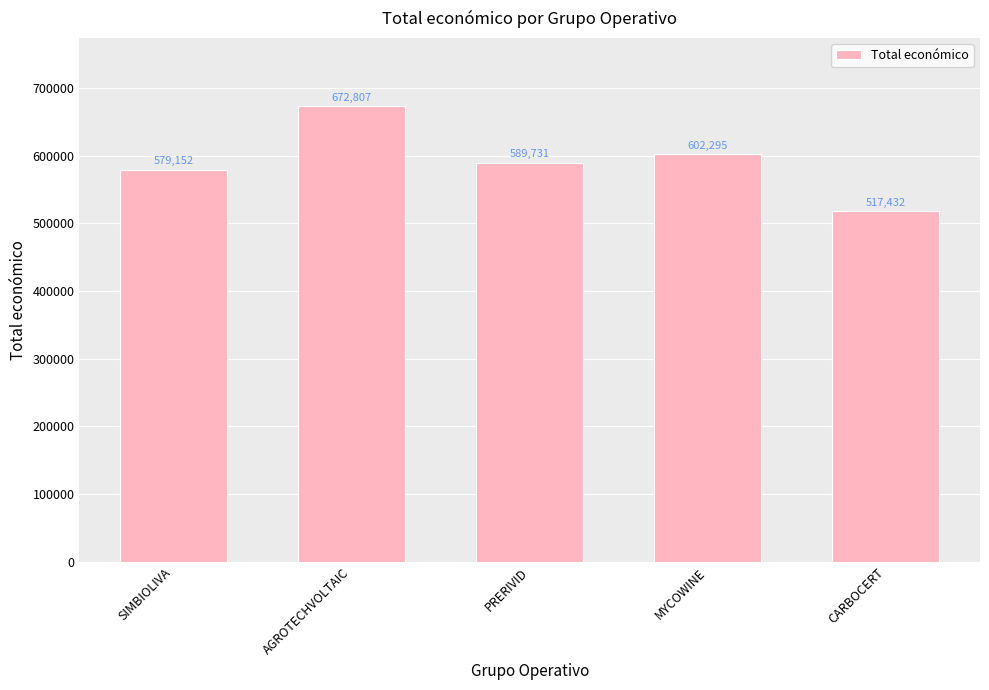

How many values are below 589731?

2